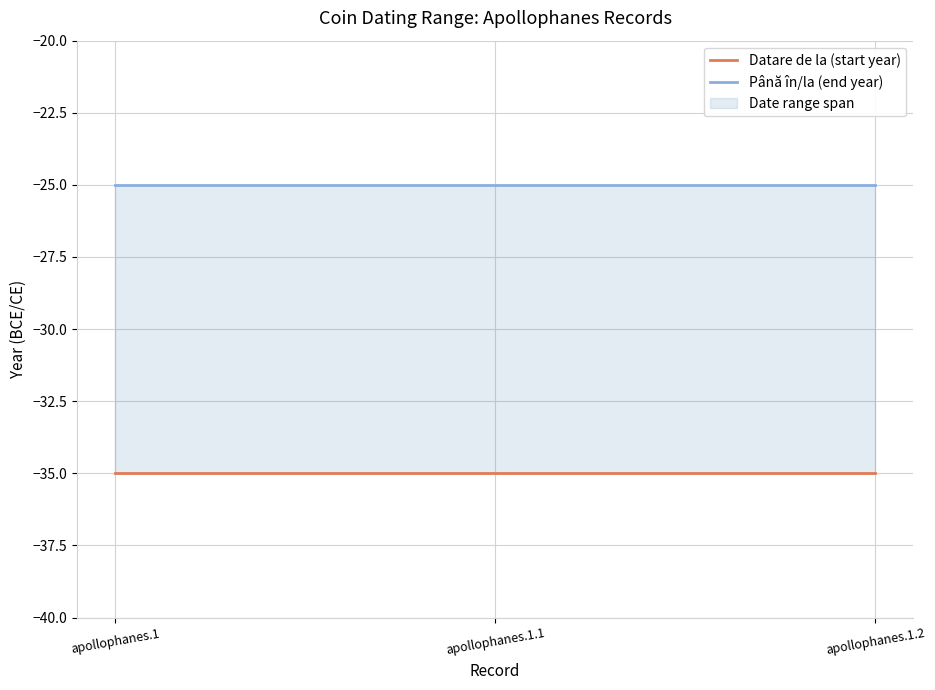

List the series in order of their peak value, highest first.

Până în/la (end year), Datare de la (start year)